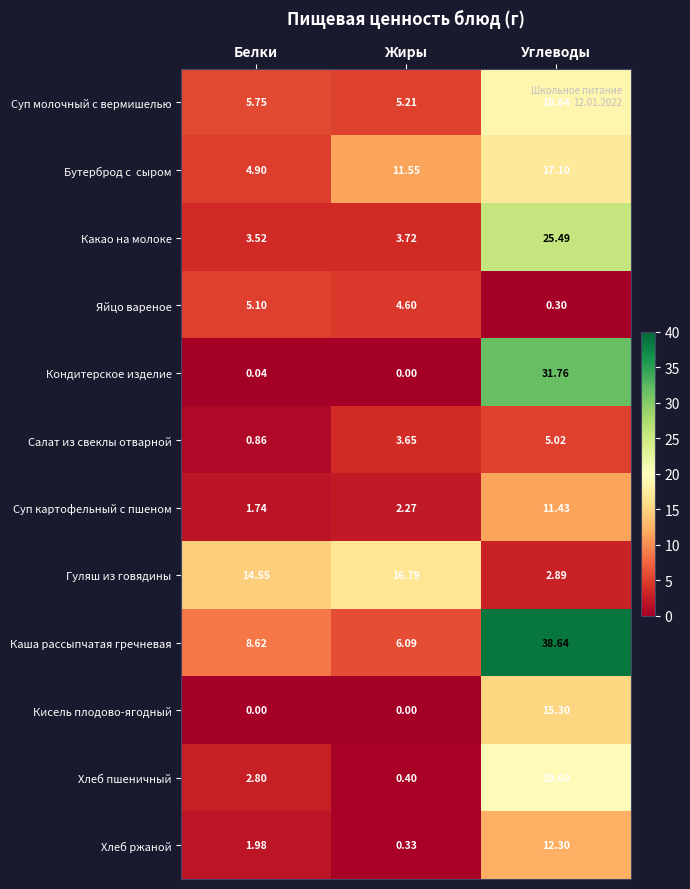

What is the difference between the highest and lowest values at Жиры?

16.8